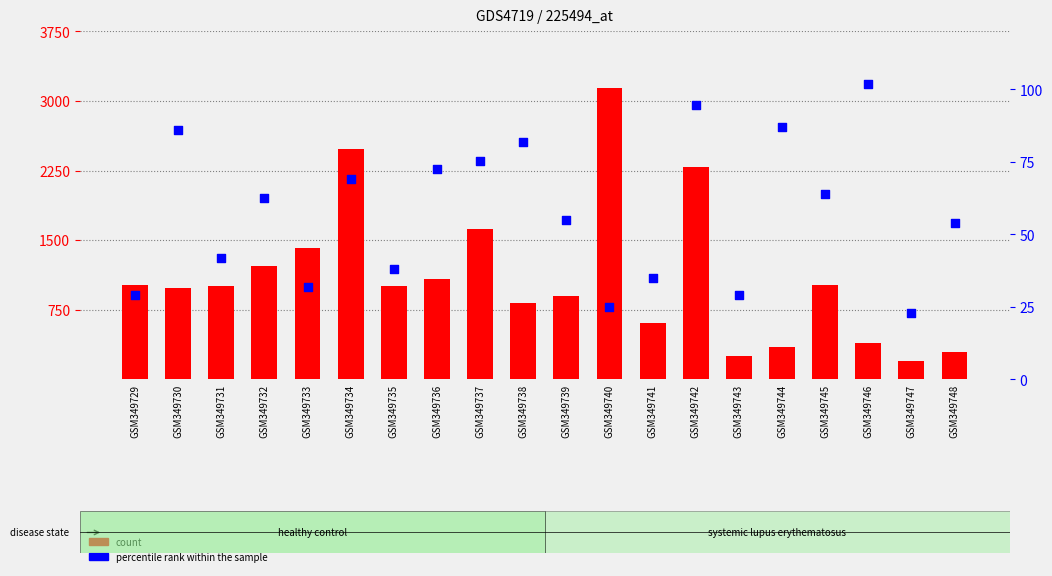

Which series has the widest spread of Y values?

count